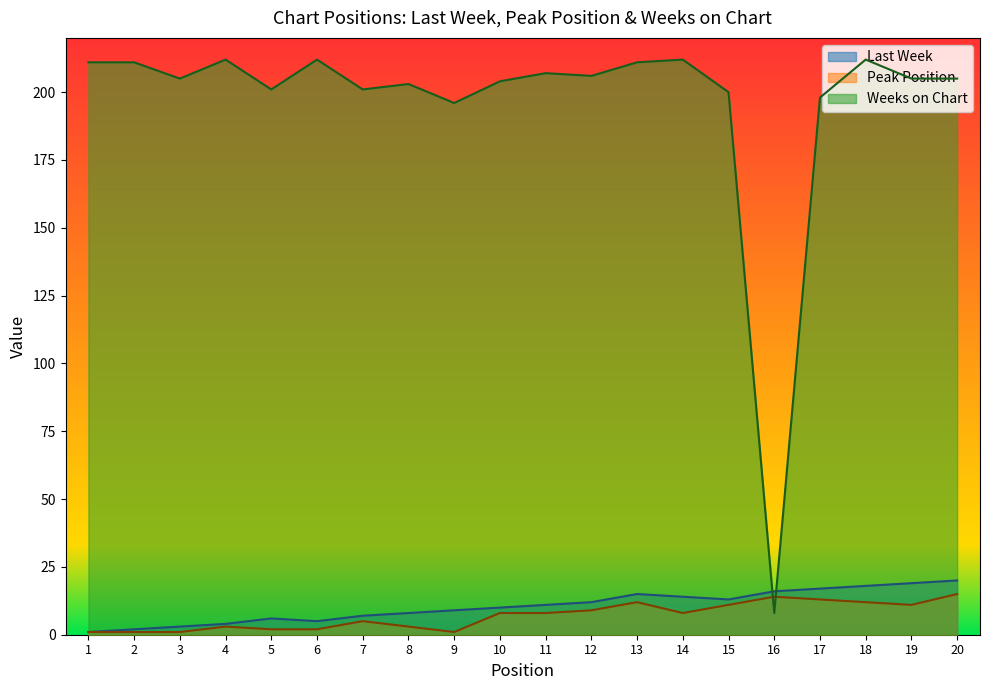

What is the total value across all series at 14?

234